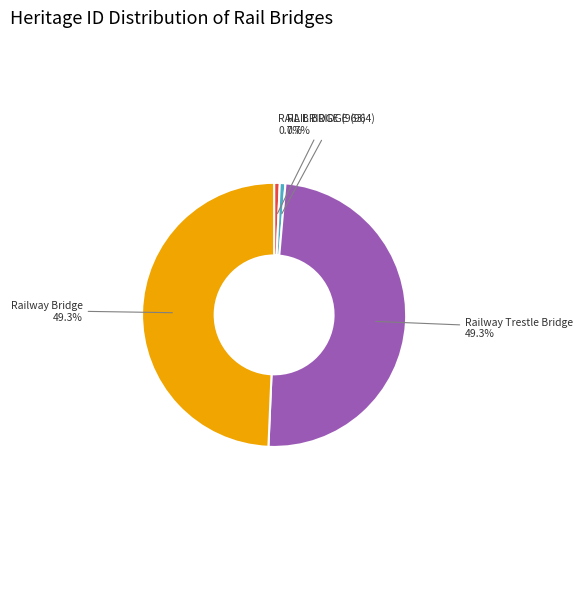

Is there any slice that represents more than half of the pie?

No